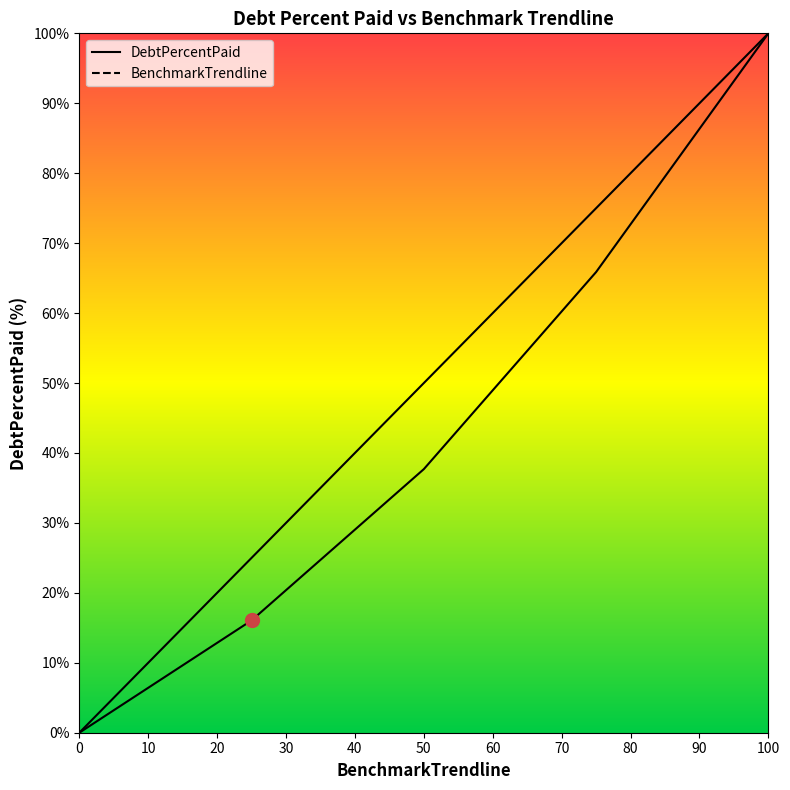

How many lines are shown in the chart?

2